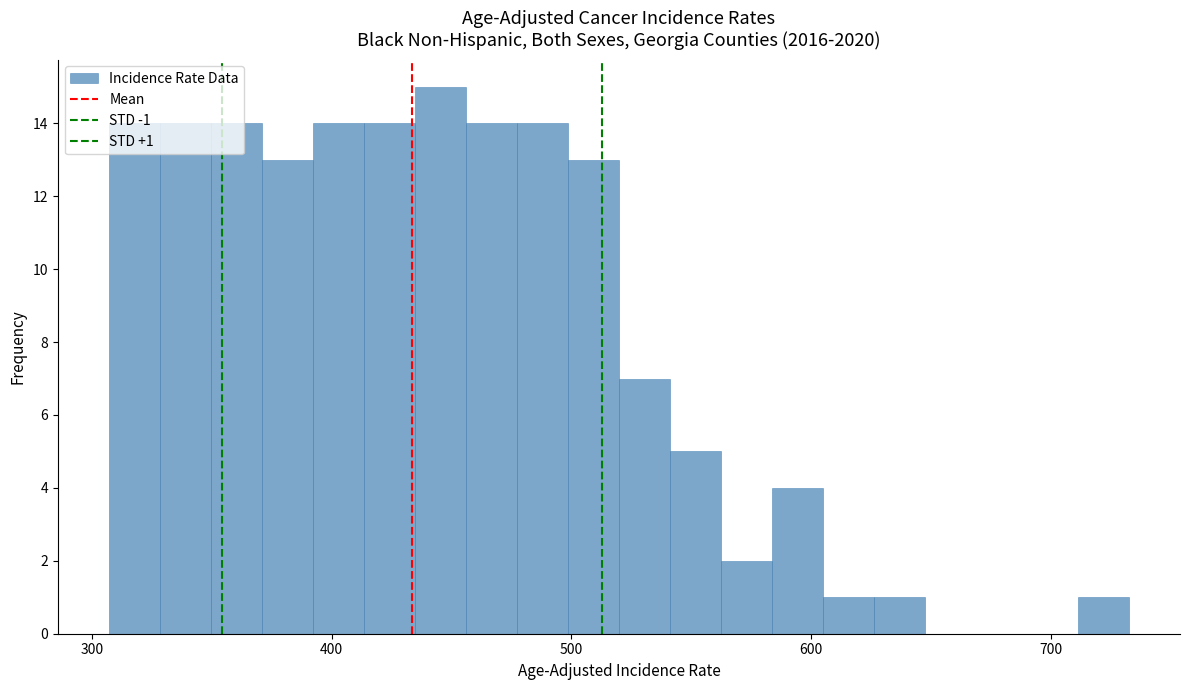

Read against the x-axis, roughly where is the centre of the tallest bar?

450